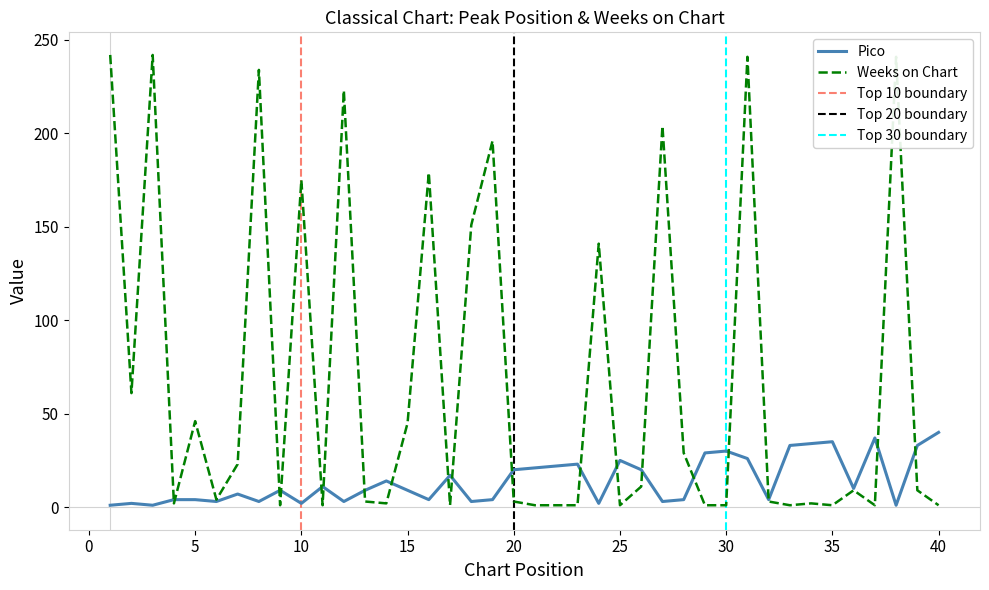

Does the chart display data point markers on the line(s)?

No